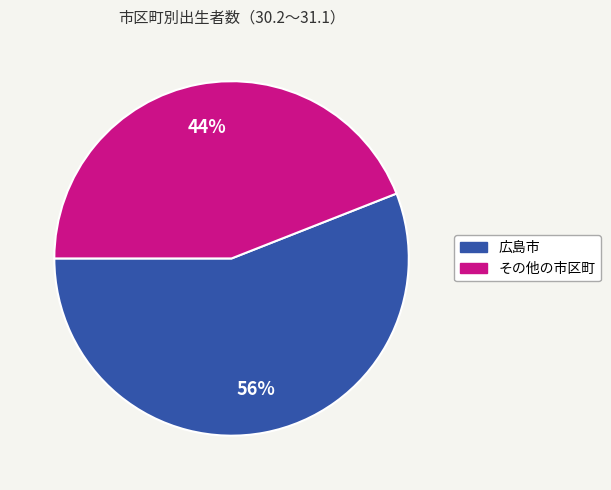

Does any single category account for the majority?

Yes